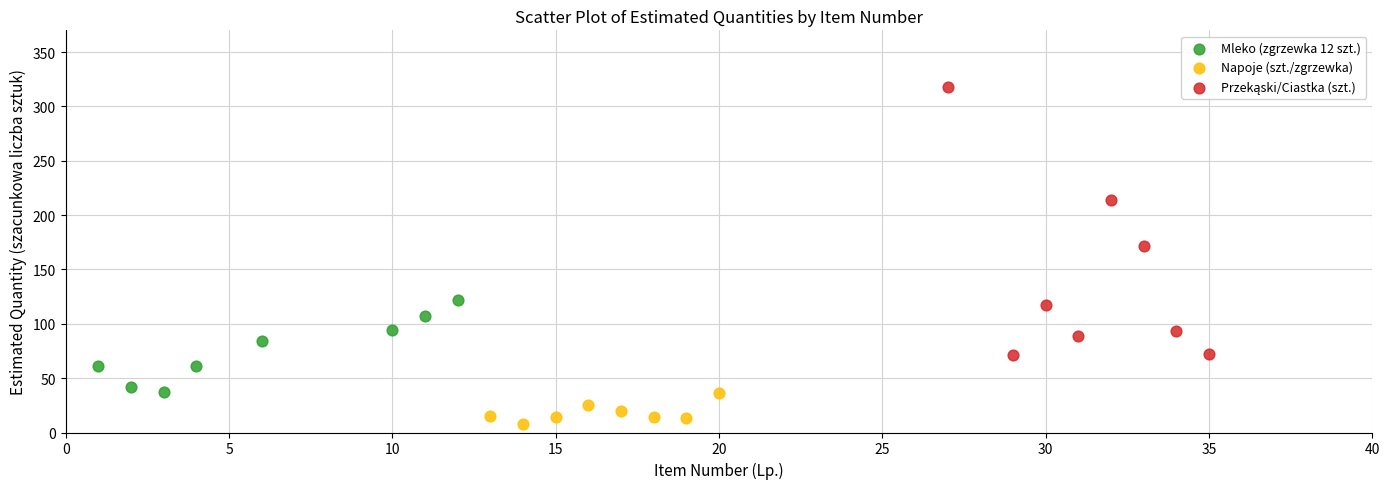

Which series contains the lowest Y value?

Napoje (szt./zgrzewka)